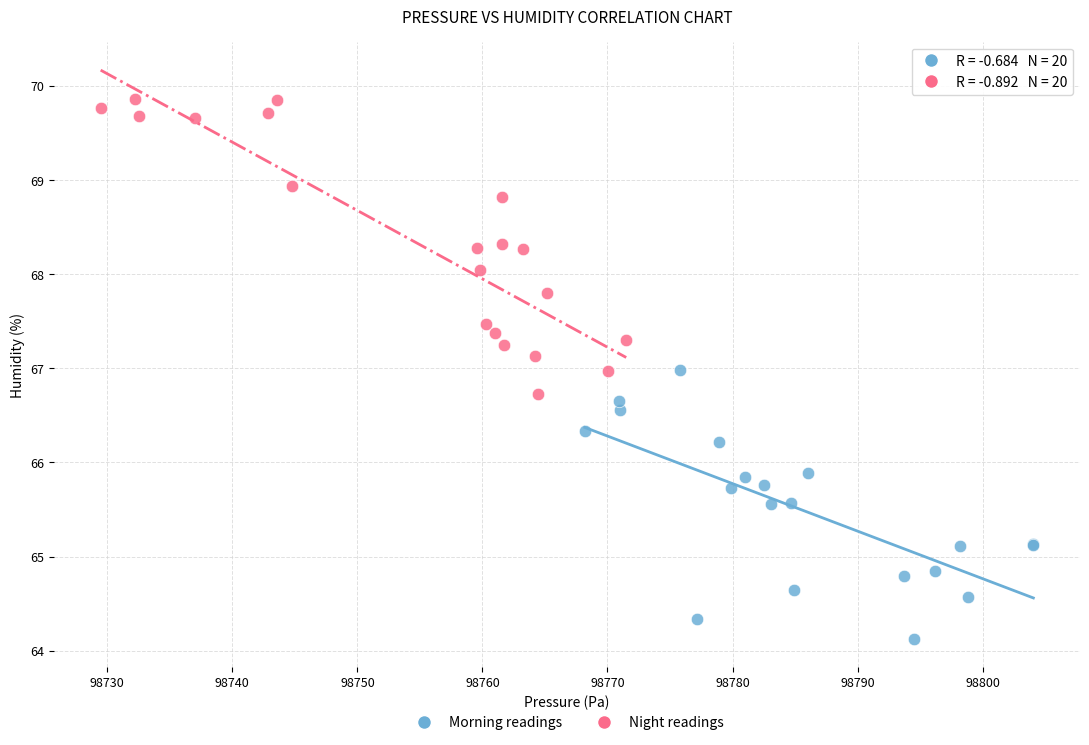

What are all the series names shown in the legend?

Morning readings, Night readings